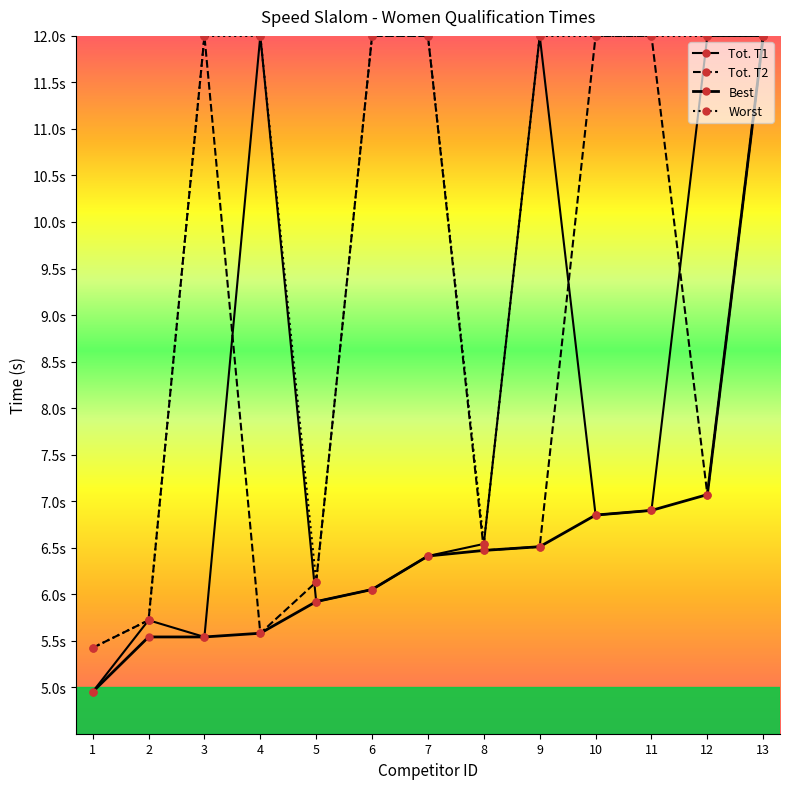

Does the chart have visible grid lines?

No